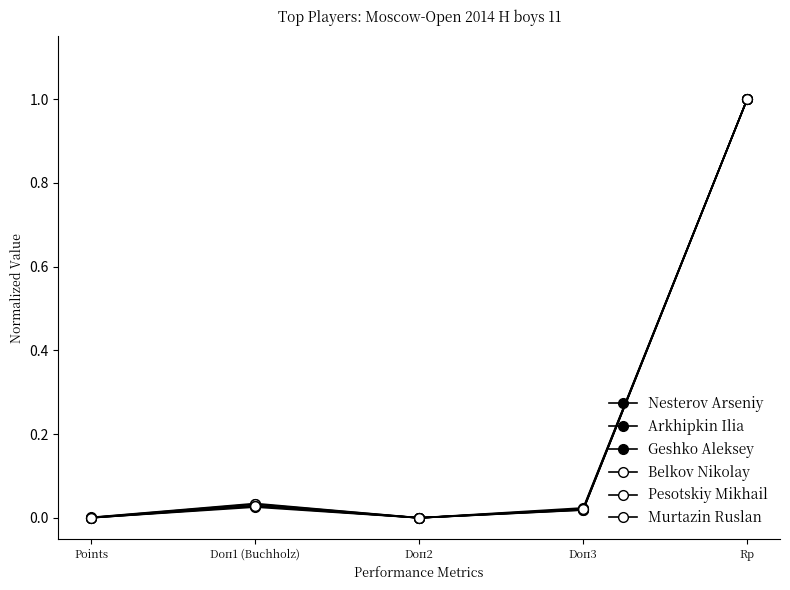

Does the chart have visible grid lines?

No